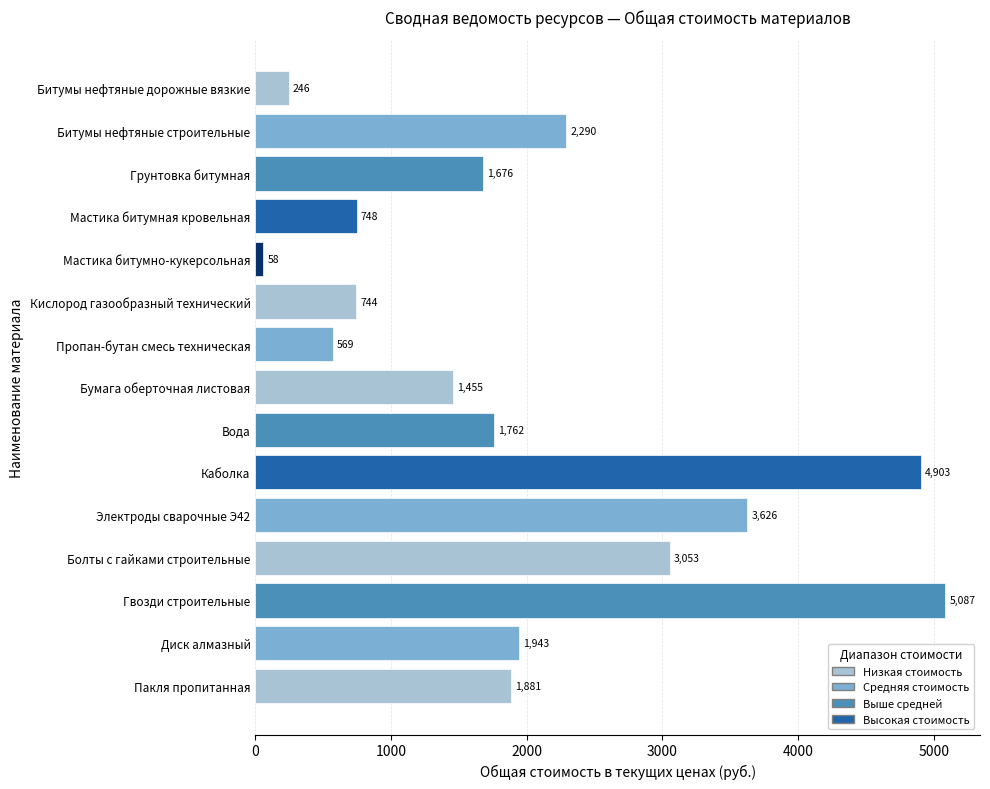

Which has a higher value, Бумага оберточная листовая or Каболка?

Каболка